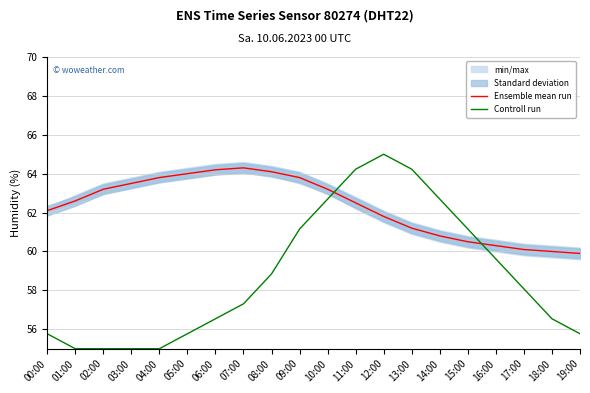

Which series ends up on top after the final intersection of Controll run and Ensemble mean run?

Ensemble mean run